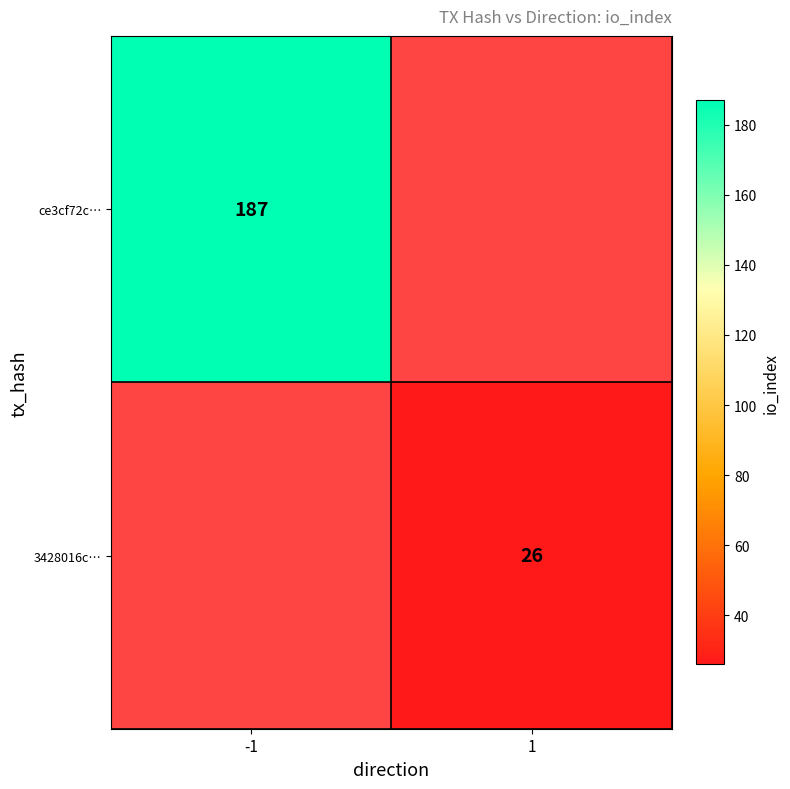

True or false: 3428016c… has a value of 26 at 1.

True